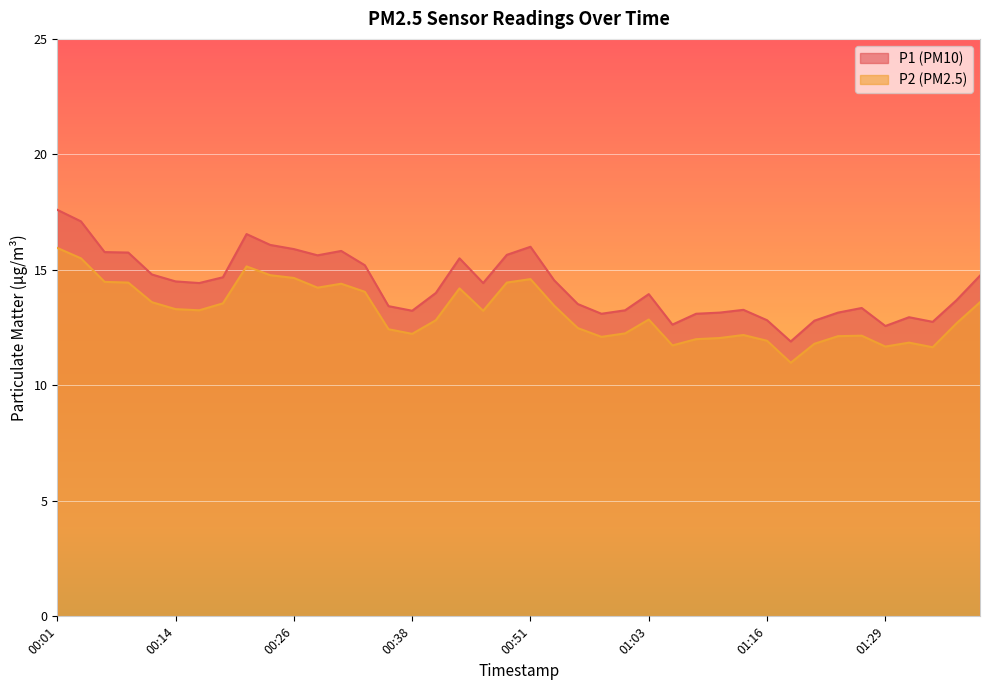

At which label does P2 reach its minimum?

01:18